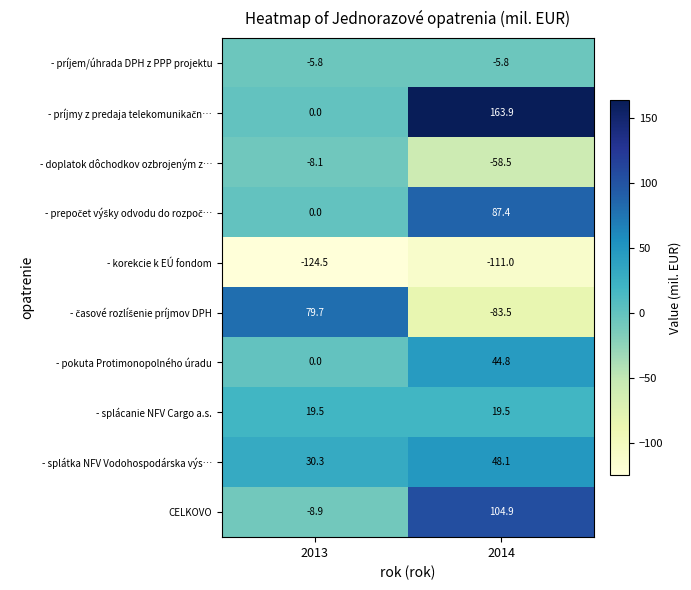

What is the total value across all series at 2014?

209.8